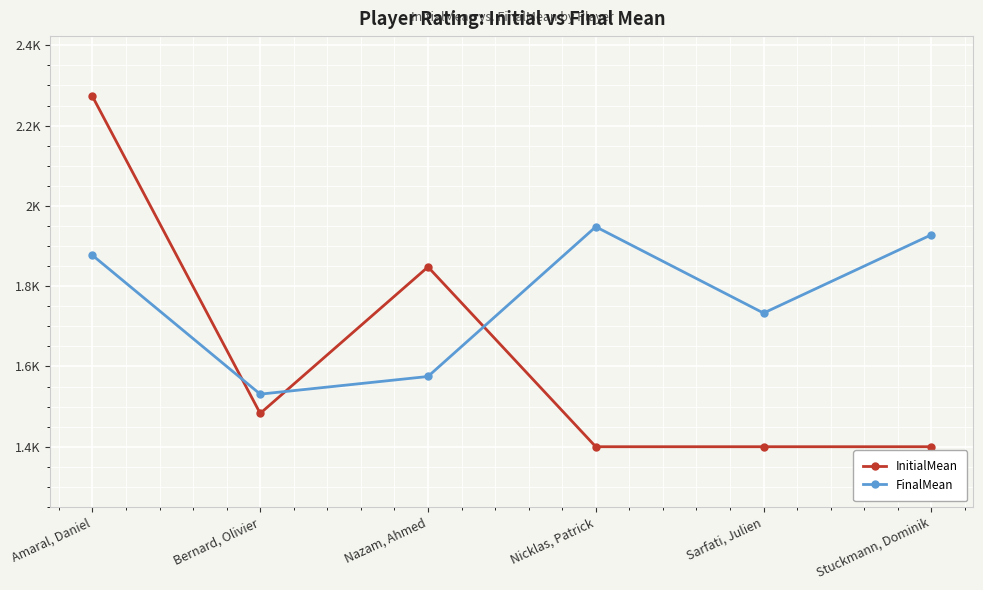

Reading right to left, what are all the values shown in this chart?

InitialMean: 1400	1400	1400	1848	1483	2273
FinalMean: 1928	1733	1948	1575	1531	1877